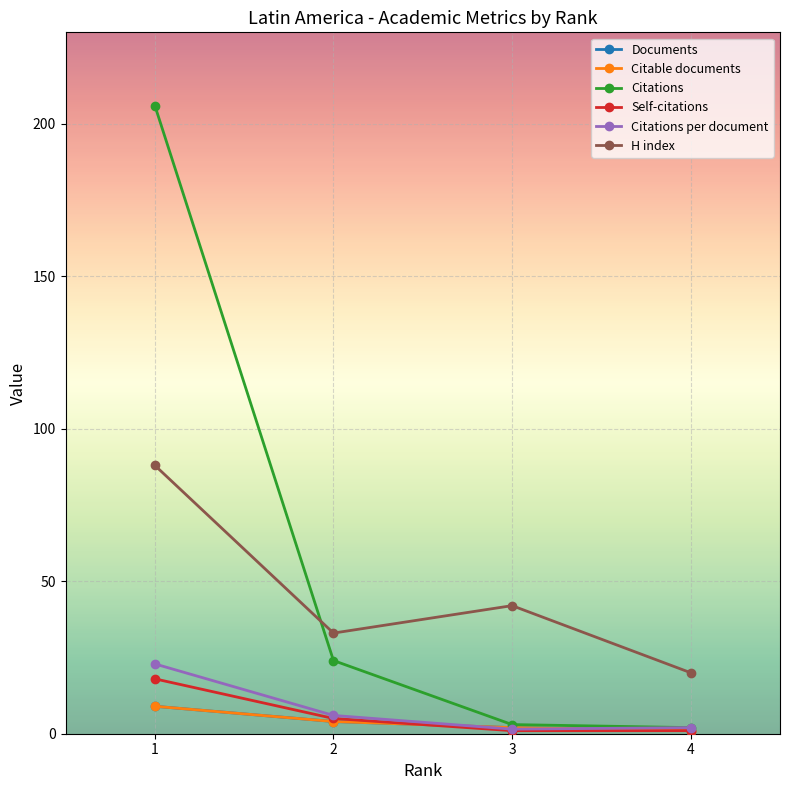

What is the average value of the Self-citations series?

6.2